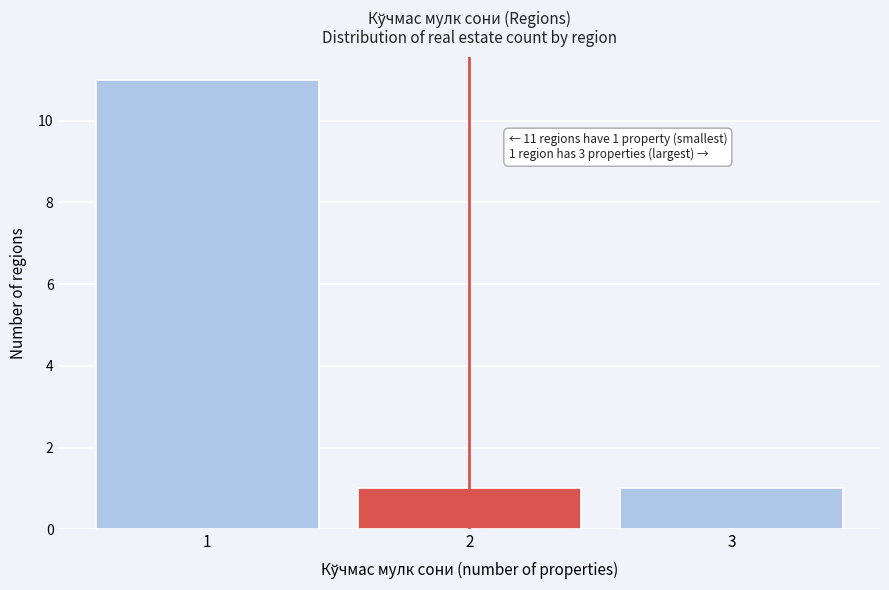

Reading right to left, extract all data points from this chart.

3=1	2=1	1=11